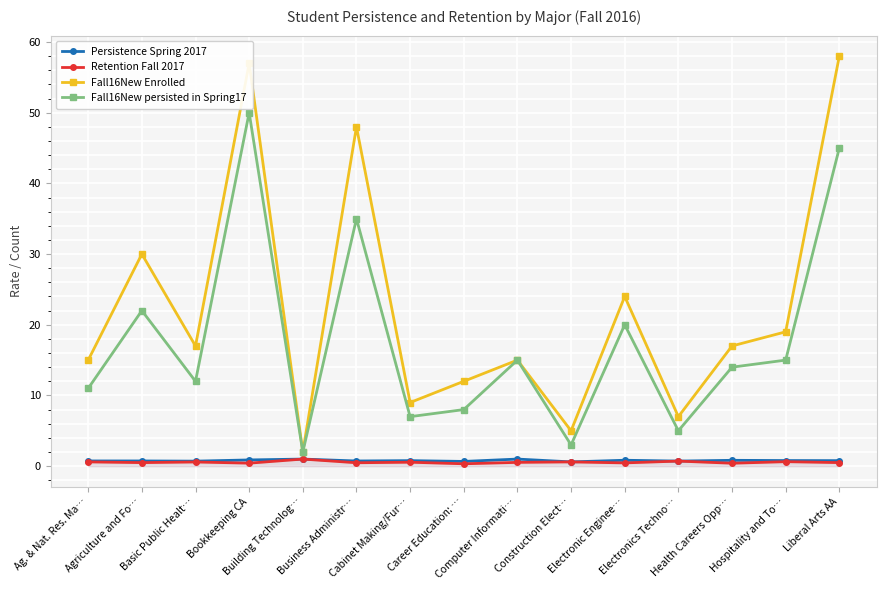

In Fall16New Enrolled, how many points are higher than both neighbors (excluding endpoints)?

5